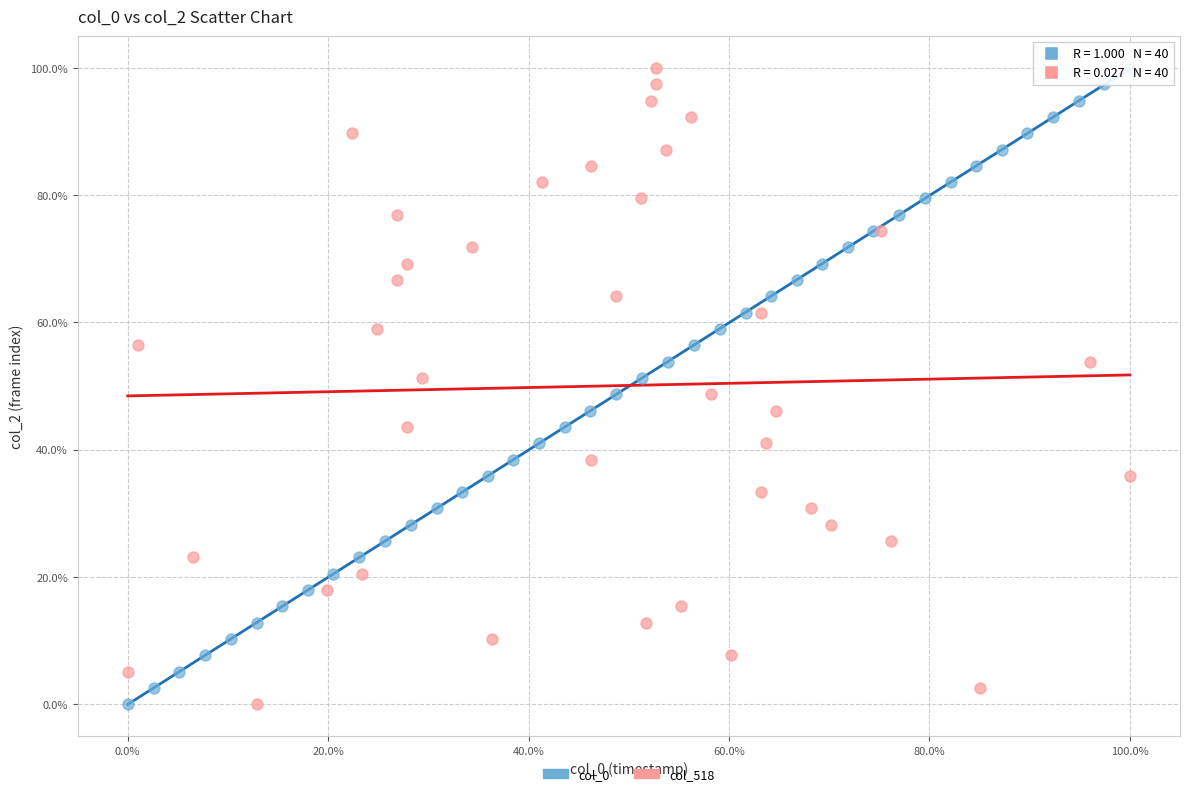

What are all the series names shown in the legend?

col_0, col_518